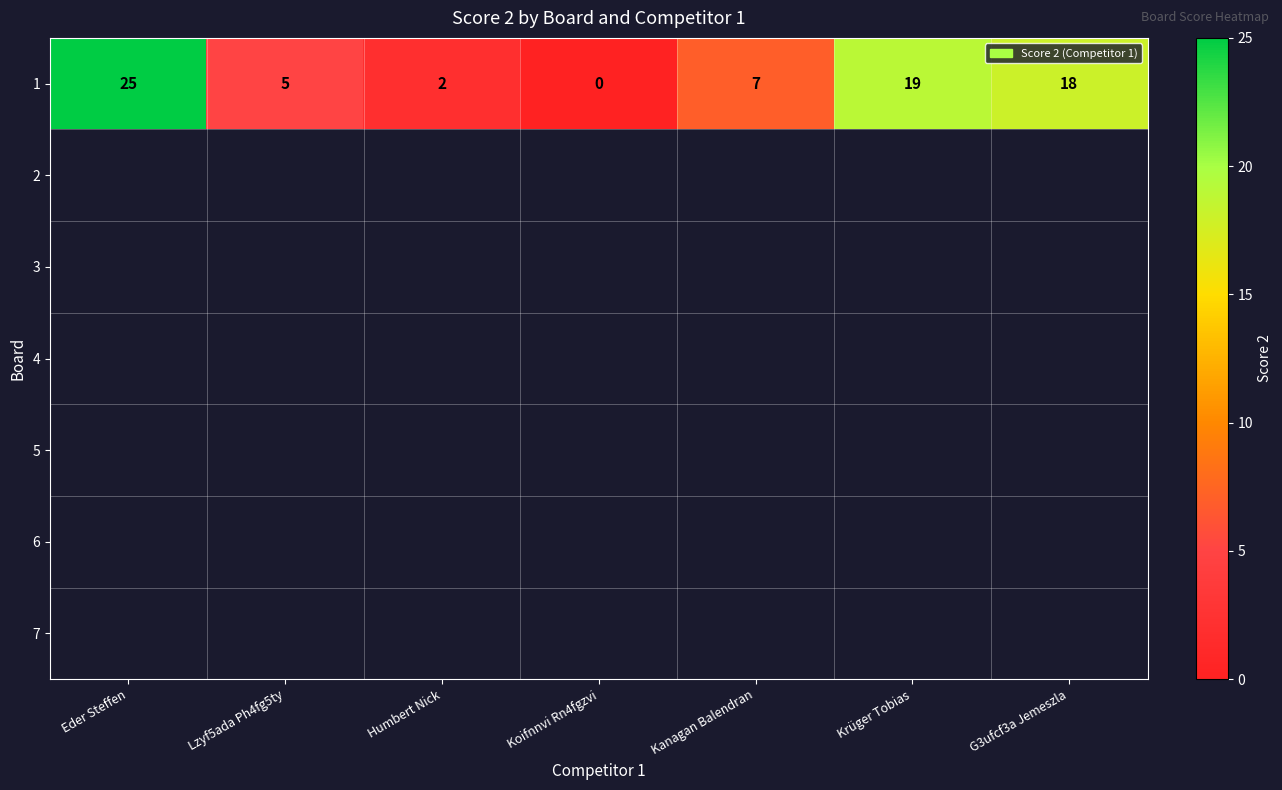

The value of 1 at Kanagan Balendran is 9. True or false?

False